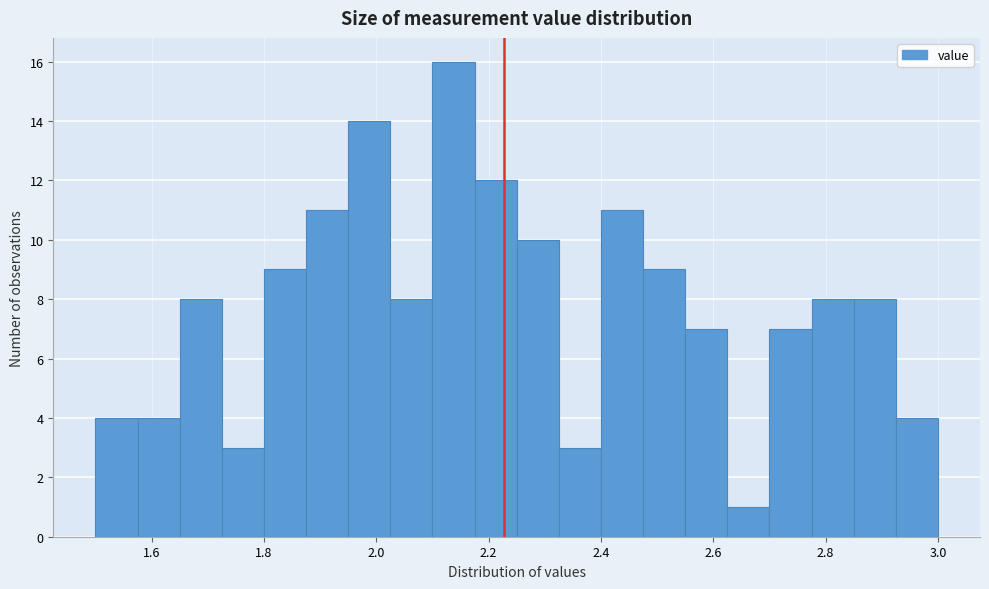

Around what value on the x-axis is the tallest bar? Give the approximate position of its centre, as read against the axis.

2.14